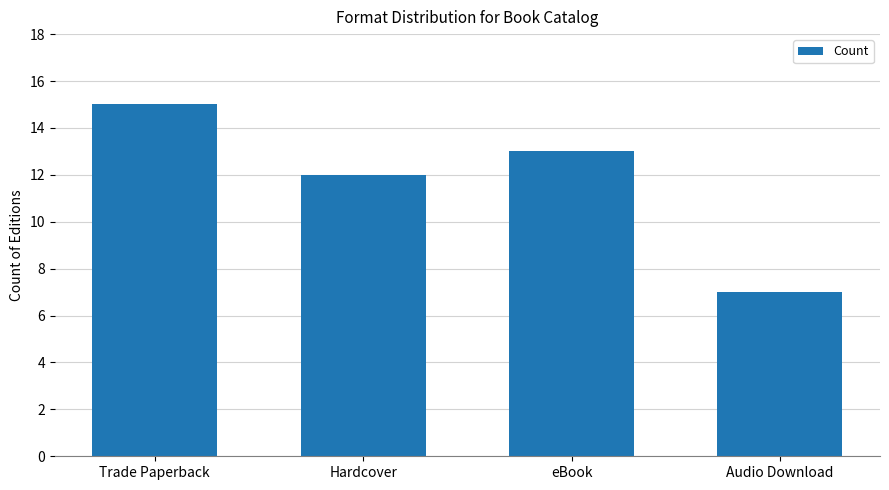

Which category has the highest value across all series?

Trade Paperback